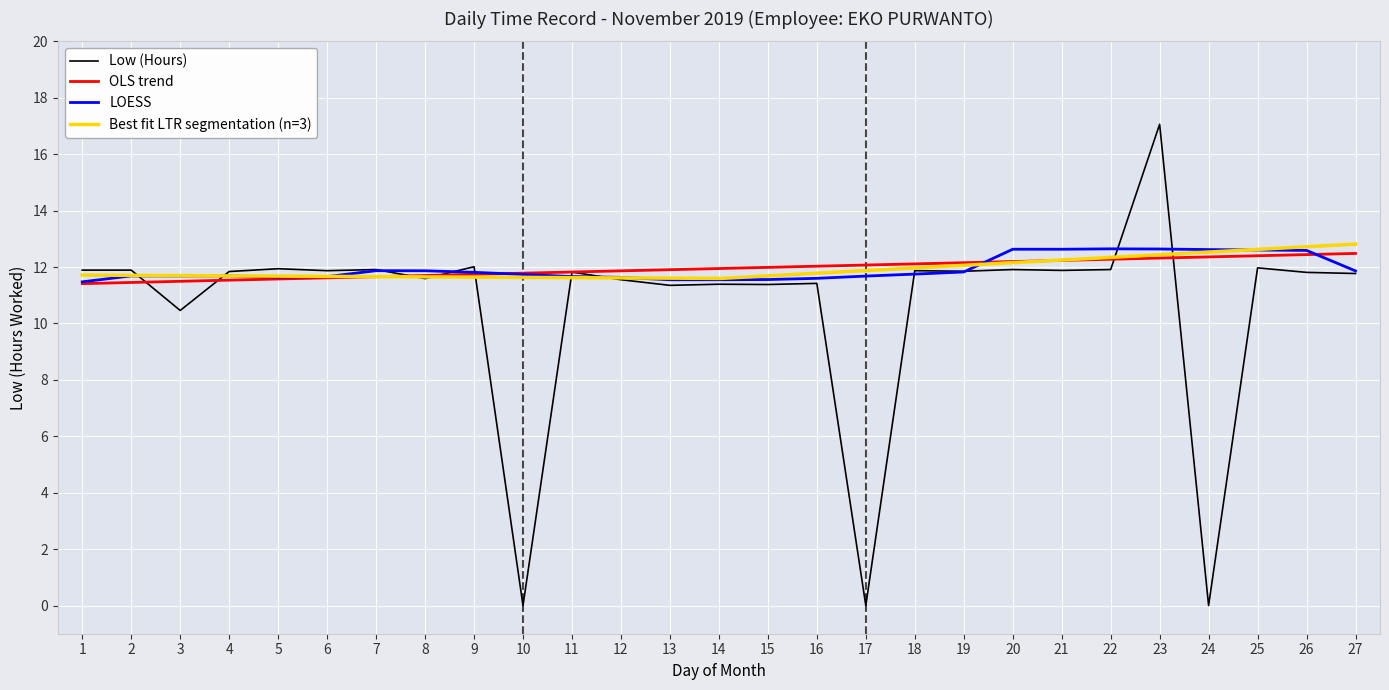

Is the value of Low (Hours) at 20 greater than the value of LOESS at 21?

No